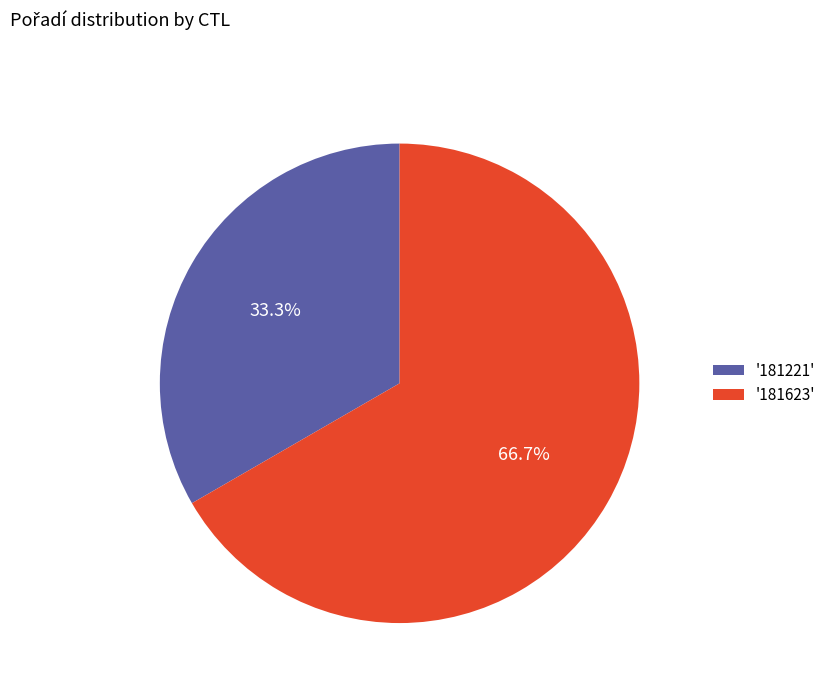

Is there a majority slice in this chart?

Yes